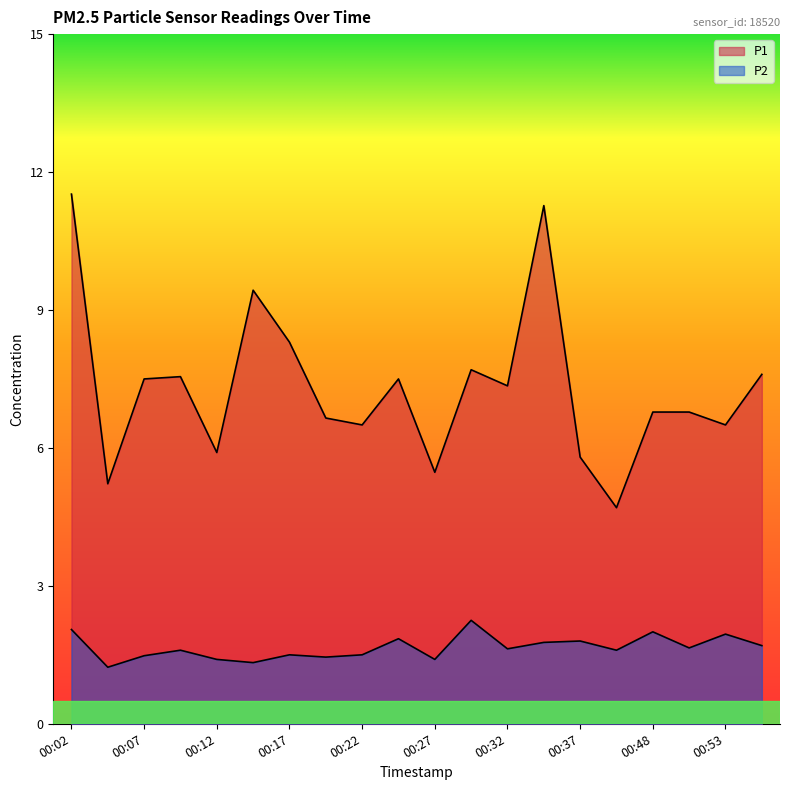

What is the sum of all P2 values?

33.1